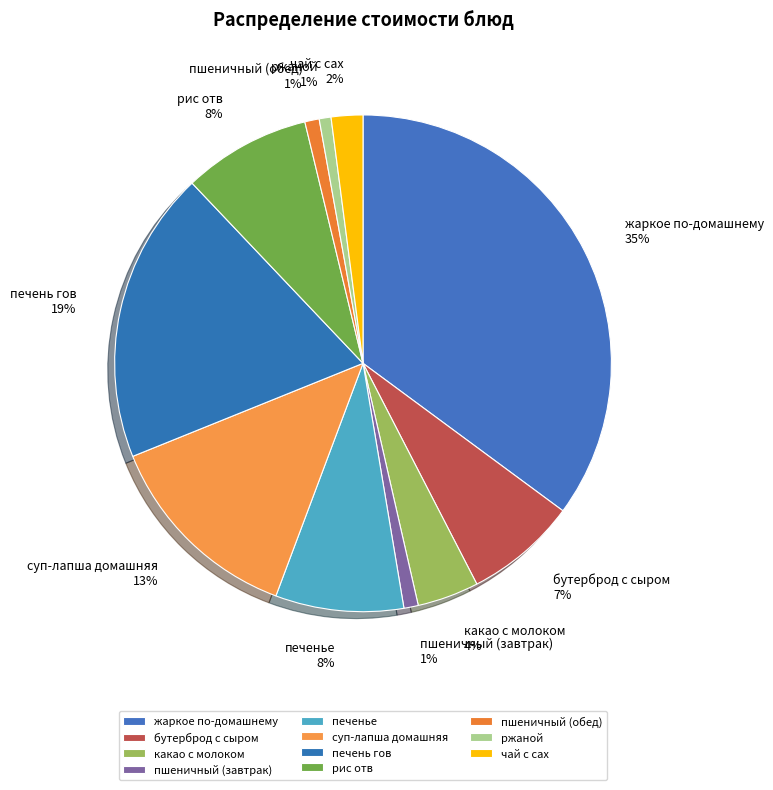

To the nearest percent, what is the average slice percentage?

9%